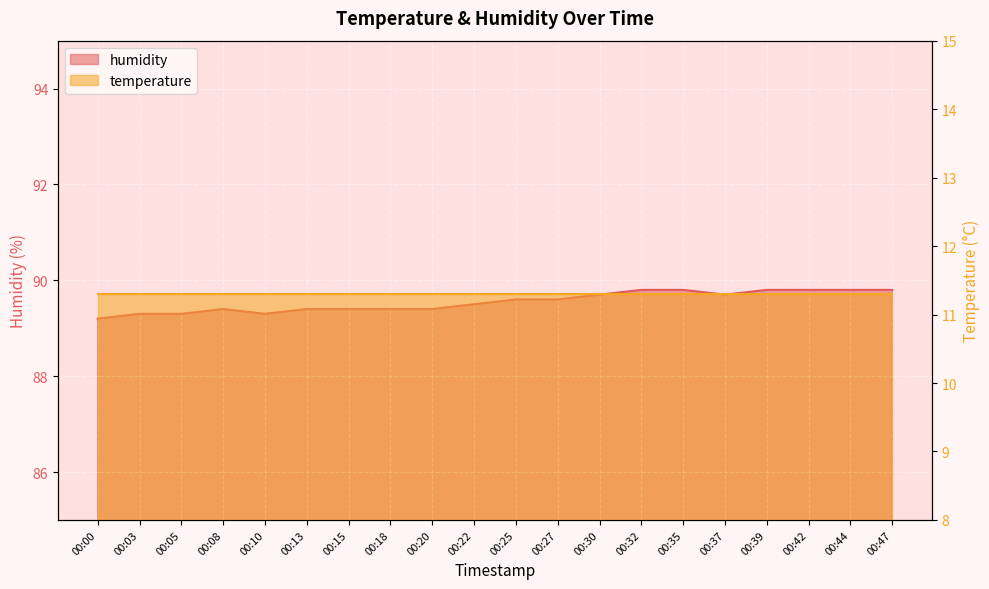

Is it true that the value at 00:25 is 89.6?

True